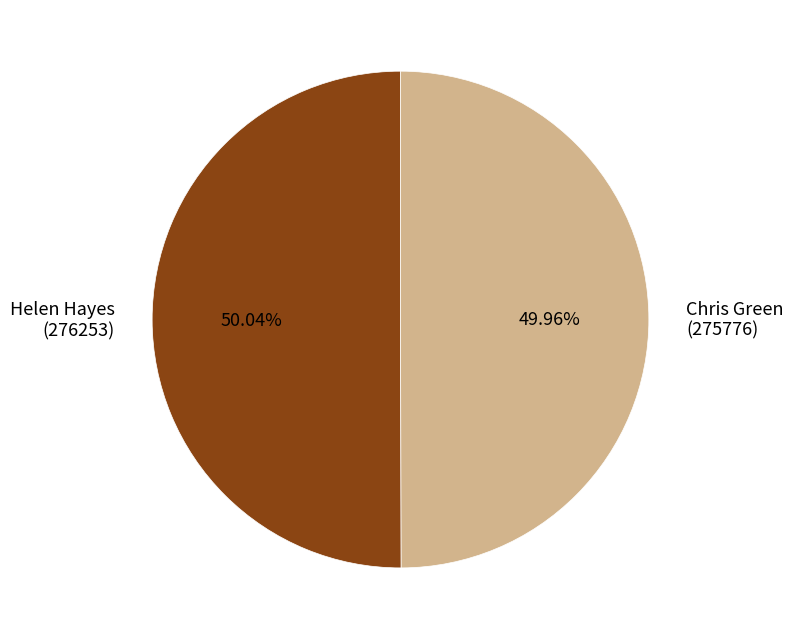

What is the ratio of the value at Chris Green (275776) to the value at Helen Hayes (276253)?

1.0